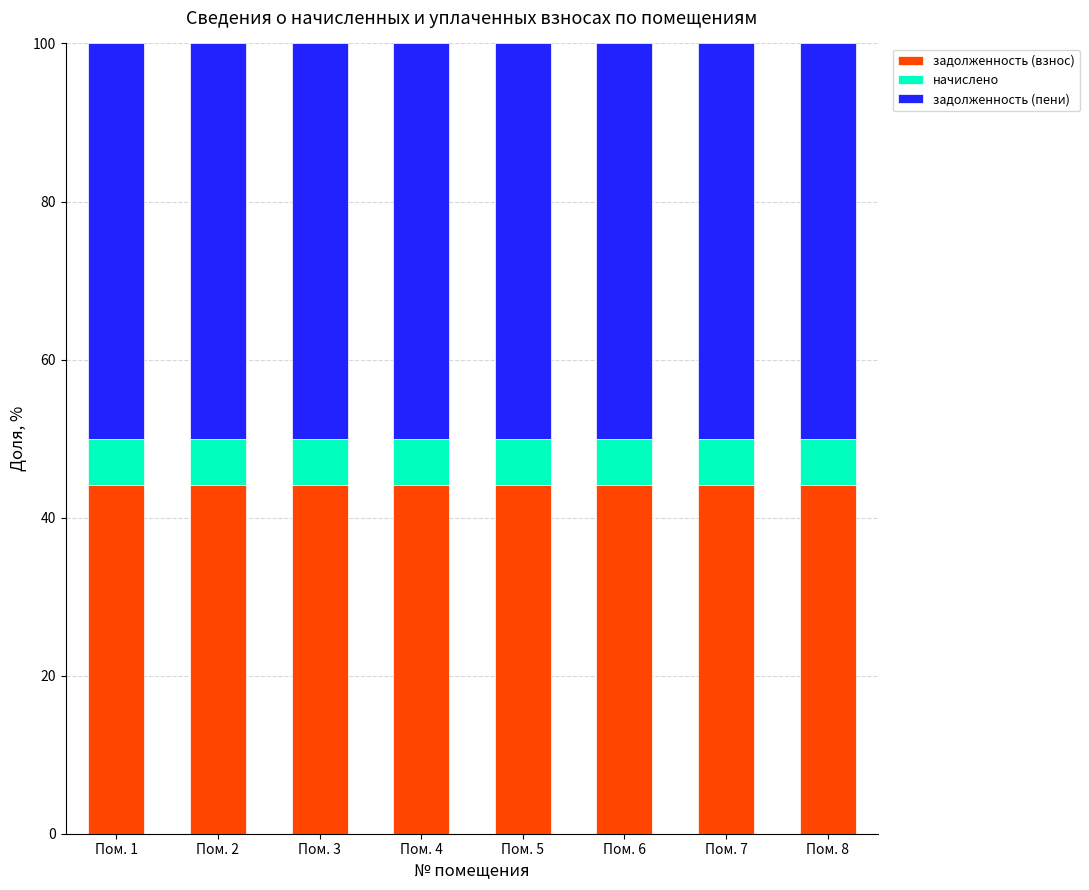

The value of задолженность (взнос) at Пом. 3 is 44.2. True or false?

True